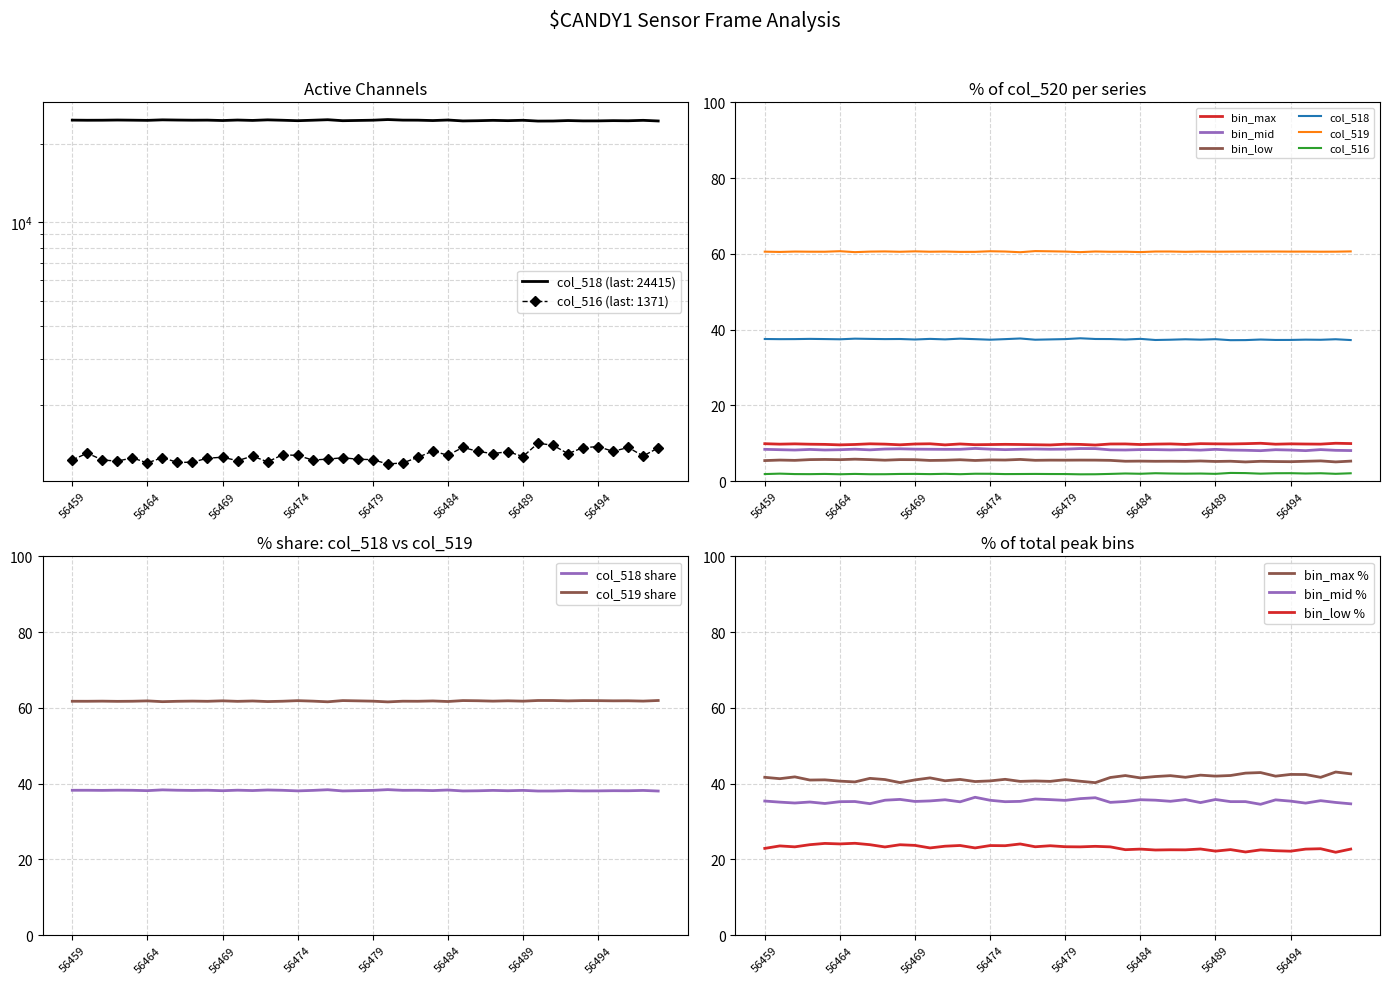

True or false: col_516 and col_518 intersect in this chart.

False